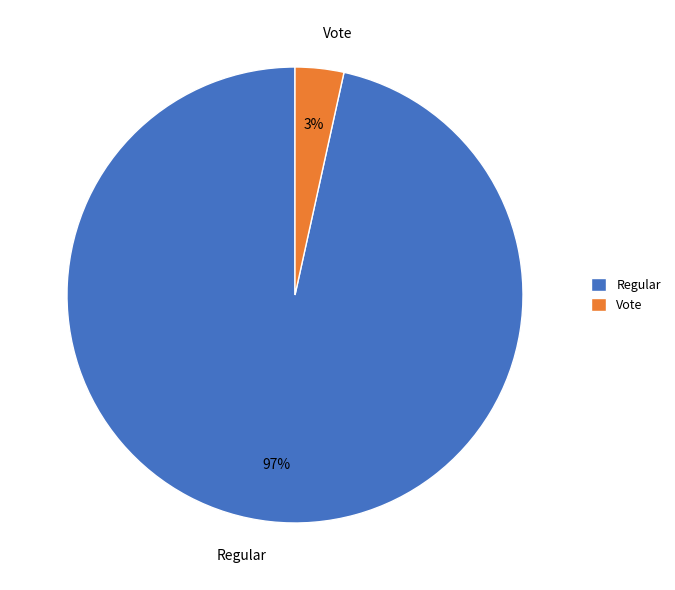

To the nearest percent, what portion does Regular represent?

97%